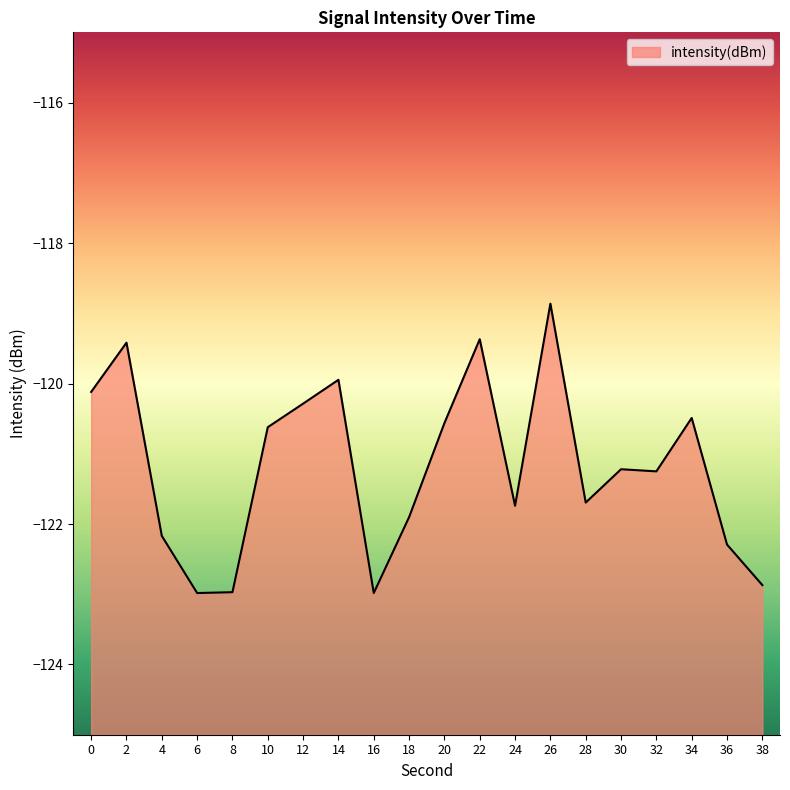

What is the sum of all values?

-2423.8